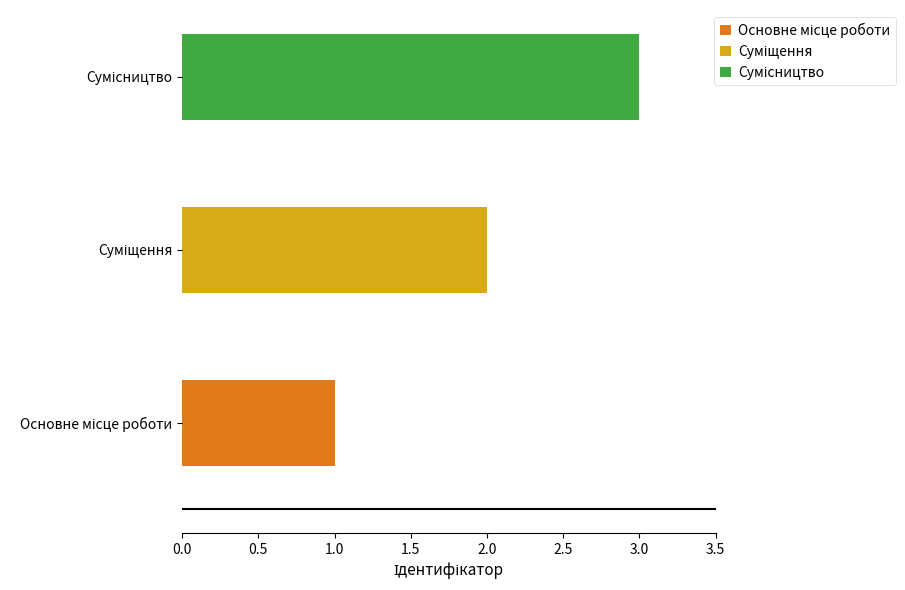

What is the difference between the maximum and minimum values?

2